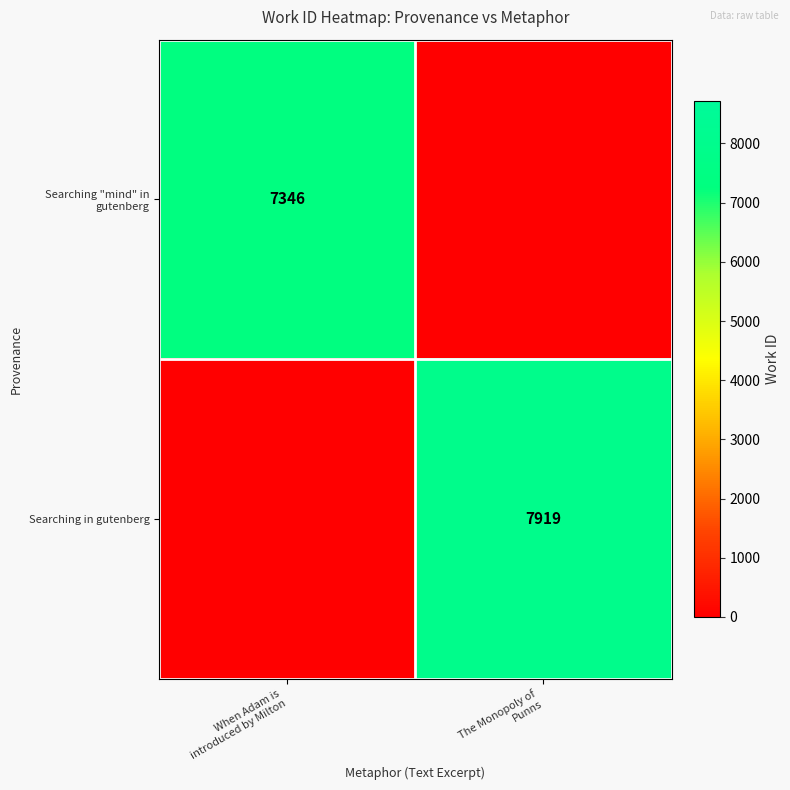

Is it true that Searching in gutenberg equals 14009 at The Monopoly of Punns?

False